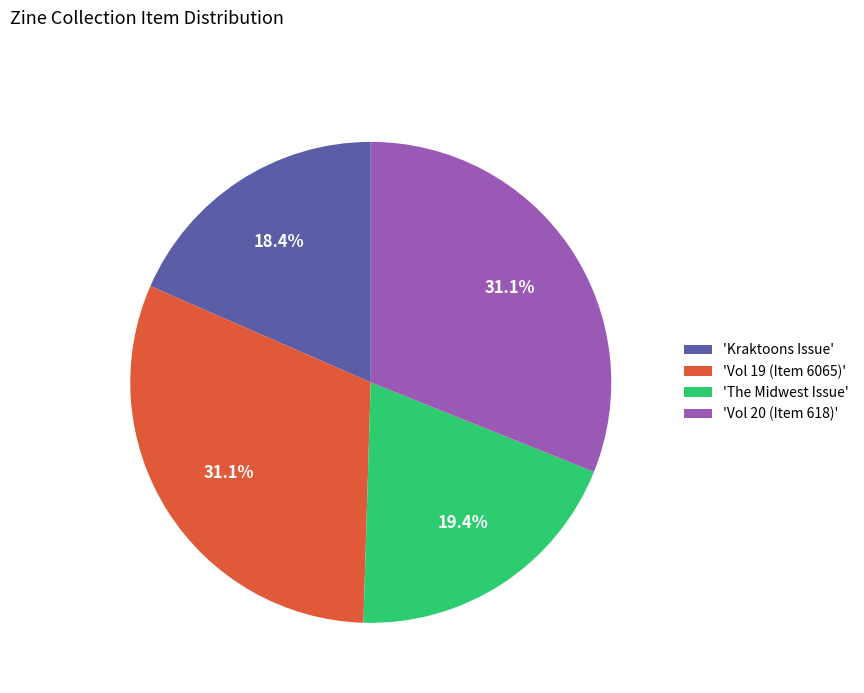

Between 'The Midwest Issue' and 'Vol 19 (Item 6065)', which is larger?

'Vol 19 (Item 6065)'